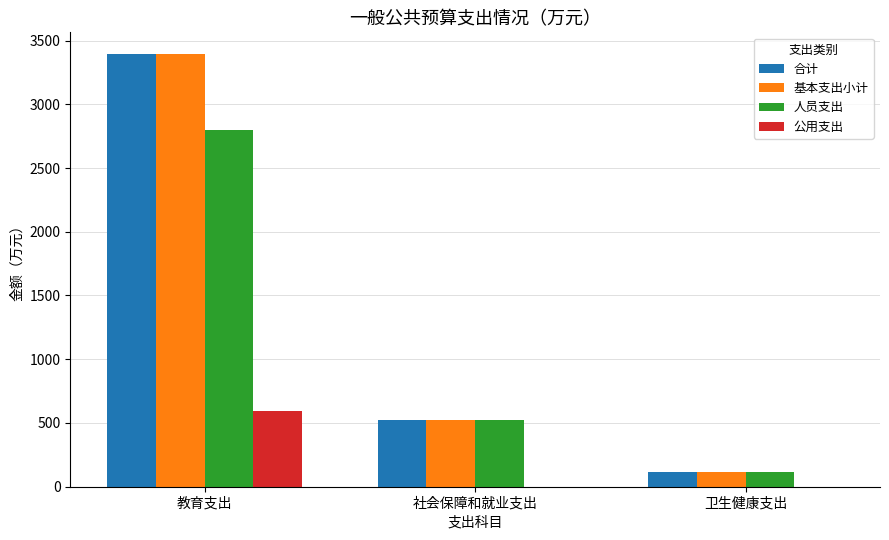

What is the sum of the 基本支出小计 values at 卫生健康支出 and 教育支出?

3512.2